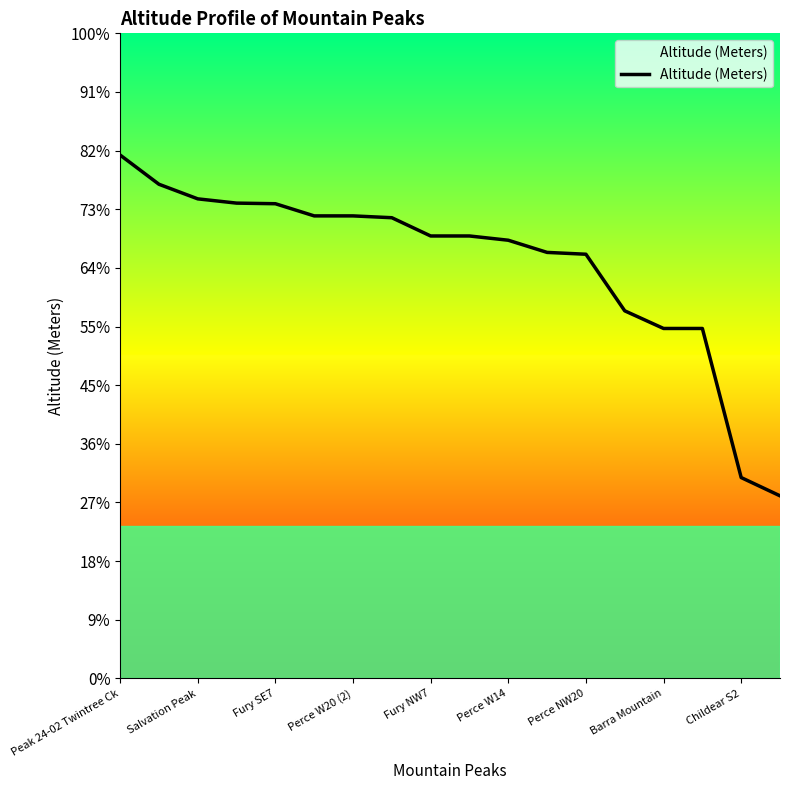

What is the difference between the maximum and second lowest values?

530